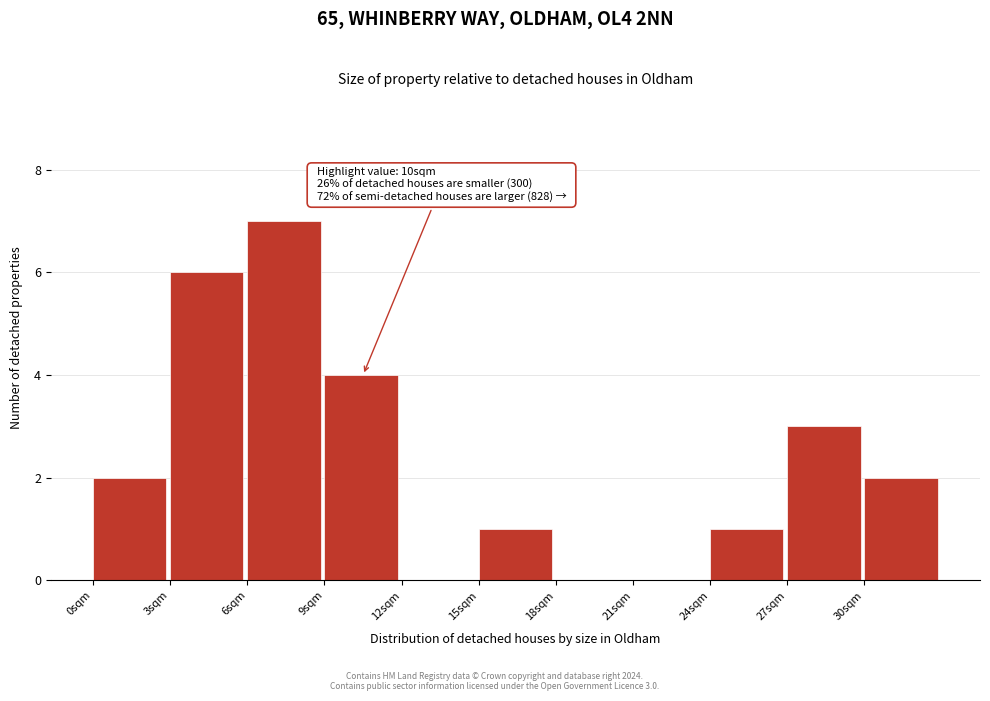

Over which range of the x-axis is the bar tallest?

6 to 9